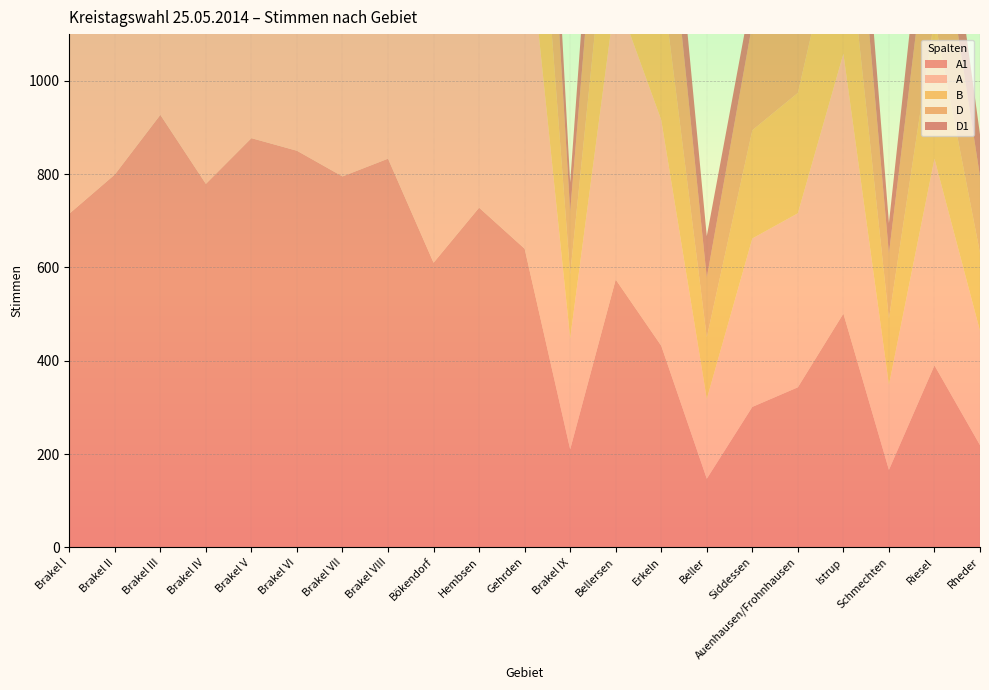

Reading right to left, transcribe all the data shown in this chart.

A1: Rheder=219	Riesel=390	Schmechten=166	Istrup=501	Auenhausen/Frohnhausen=343	Siddessen=301	Beller=147	Erkeln=432	Bellersen=574	Brakel IX=210	Gehrden=640	Hembsen=728	Bökendorf=610	Brakel VIII=833	Brakel VII=795	Brakel VI=850	Brakel V=877	Brakel IV=779	Brakel III=927	Brakel II=799	Brakel I=715
A: Rheder=245	Riesel=443	Schmechten=182	Istrup=557	Auenhausen/Frohnhausen=373	Siddessen=361	Beller=171	Erkeln=484	Bellersen=611	Brakel IX=238	Gehrden=752	Hembsen=824	Bökendorf=681	Brakel VIII=939	Brakel VII=876	Brakel VI=908	Brakel V=983	Brakel IV=903	Brakel III=1044	Brakel II=914	Brakel I=845
B: Rheder=167	Riesel=300	Schmechten=142	Istrup=340	Auenhausen/Frohnhausen=258	Siddessen=232	Beller=132	Erkeln=312	Bellersen=356	Brakel IX=137	Gehrden=471	Hembsen=487	Bökendorf=388	Brakel VIII=553	Brakel VII=468	Brakel VI=376	Brakel V=558	Brakel IV=497	Brakel III=550	Brakel II=496	Brakel I=408
D: Rheder=164	Riesel=294	Schmechten=140	Istrup=325	Auenhausen/Frohnhausen=256	Siddessen=228	Beller=128	Erkeln=301	Bellersen=345	Brakel IX=135	Gehrden=460	Hembsen=468	Bökendorf=372	Brakel VIII=545	Brakel VII=455	Brakel VI=354	Brakel V=544	Brakel IV=488	Brakel III=534	Brakel II=482	Brakel I=403
D1: Rheder=90	Riesel=168	Schmechten=65	Istrup=200	Auenhausen/Frohnhausen=145	Siddessen=70	Beller=89	Erkeln=165	Bellersen=241	Brakel IX=62	Gehrden=256	Hembsen=274	Bökendorf=178	Brakel VIII=253	Brakel VII=215	Brakel VI=167	Brakel V=281	Brakel IV=229	Brakel III=254	Brakel II=284	Brakel I=211